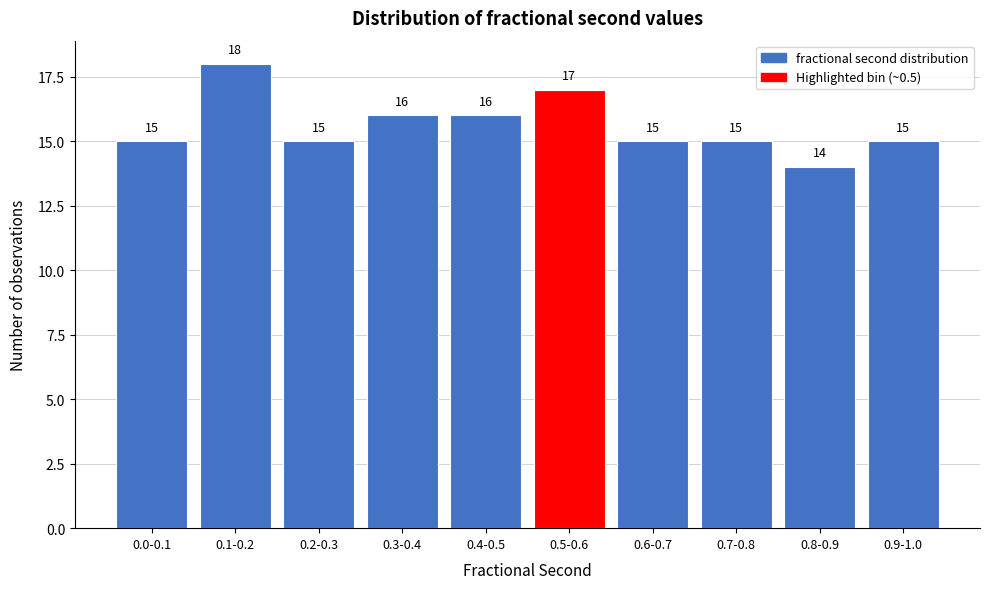

Reading left to right, list all the values displayed in this chart.

15	18	15	16	16	17	15	15	14	15